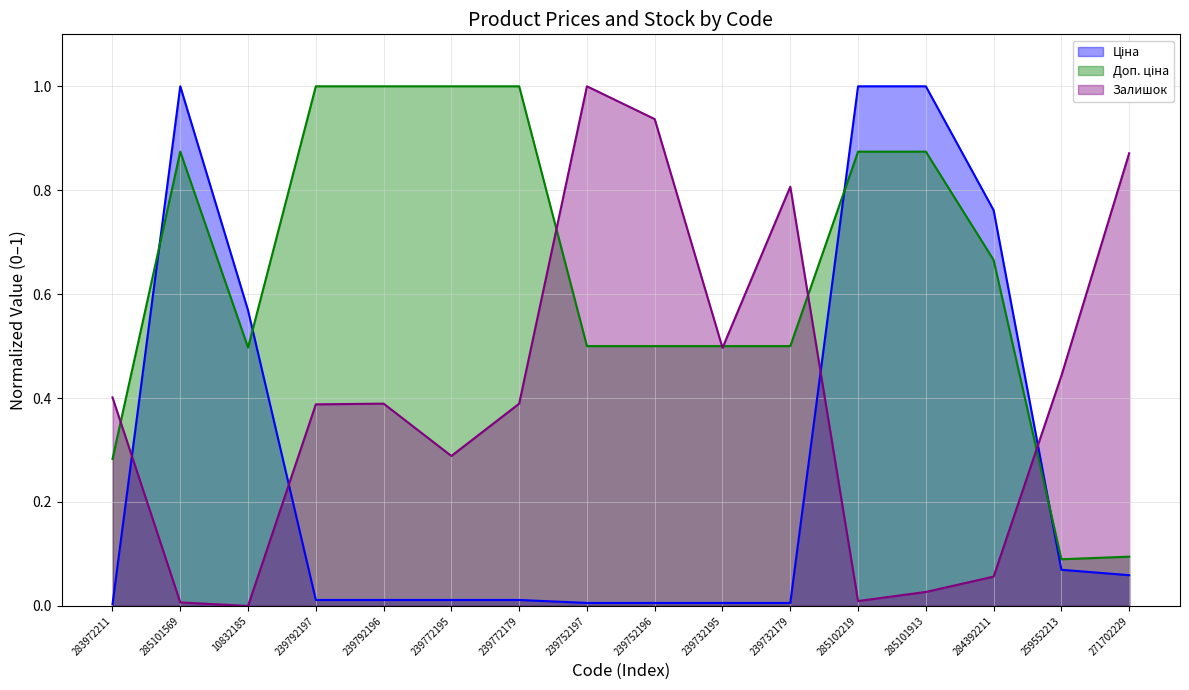

In Доп. ціна, how many points are higher than both neighbors (excluding endpoints)?

1